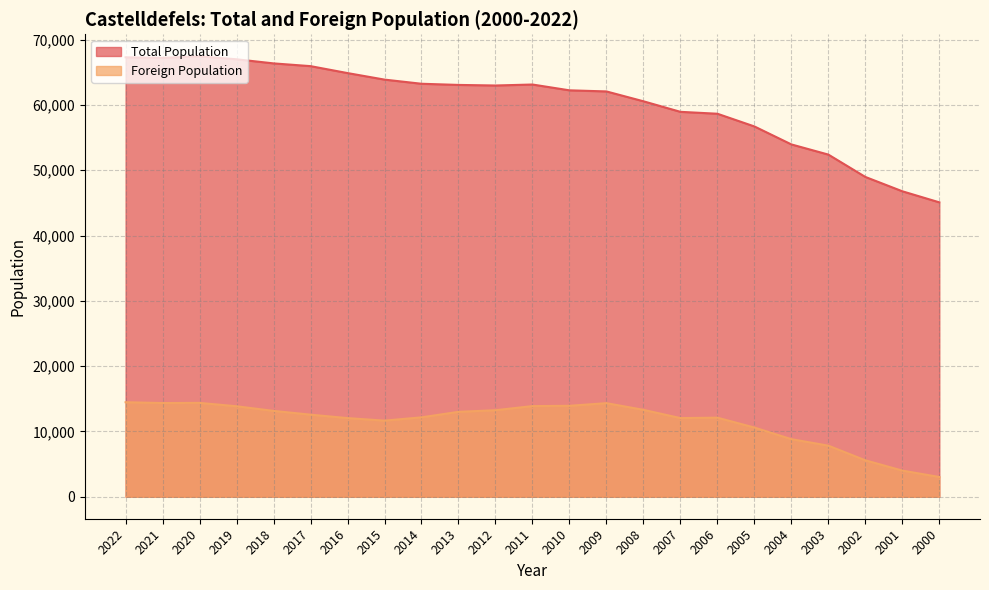

What is the value of the Foreign Population point at the 11th from the left?

13249